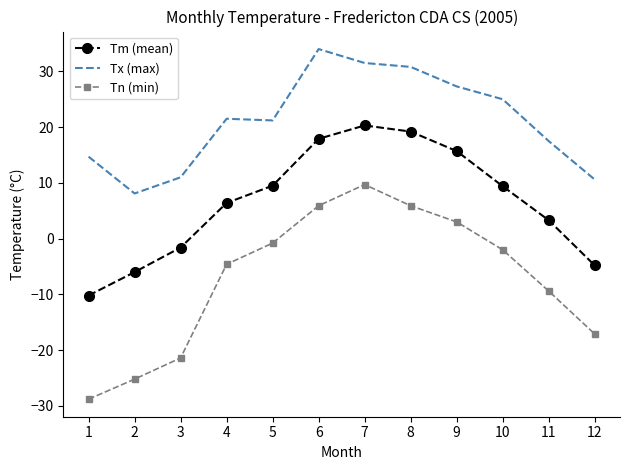

In Tn (min), how many points are higher than both neighbors (excluding endpoints)?

1